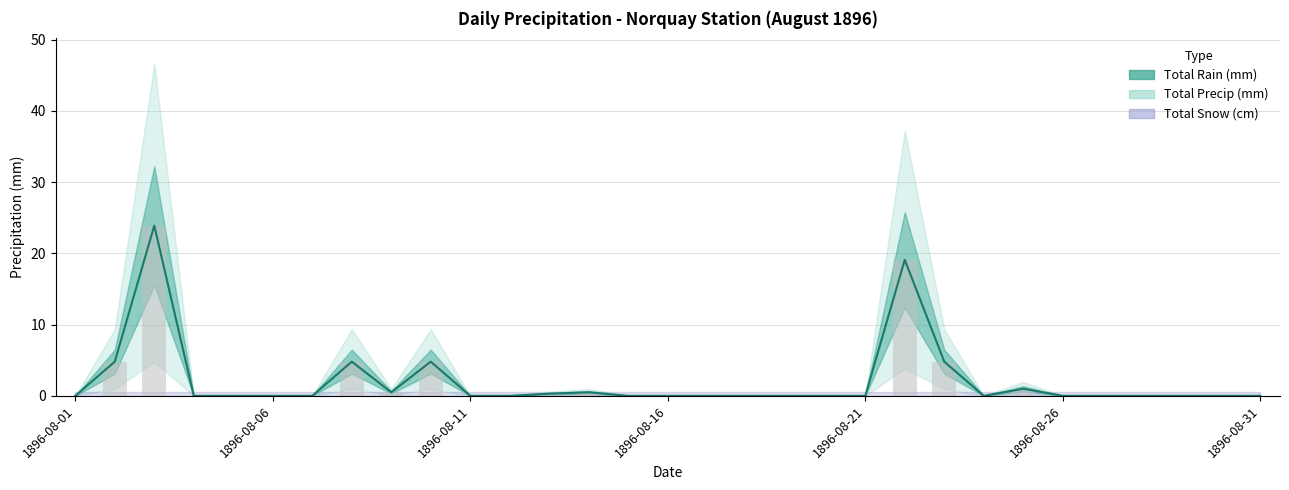

At which label does Total Precip (mm) reach its peak?

1896-08-03